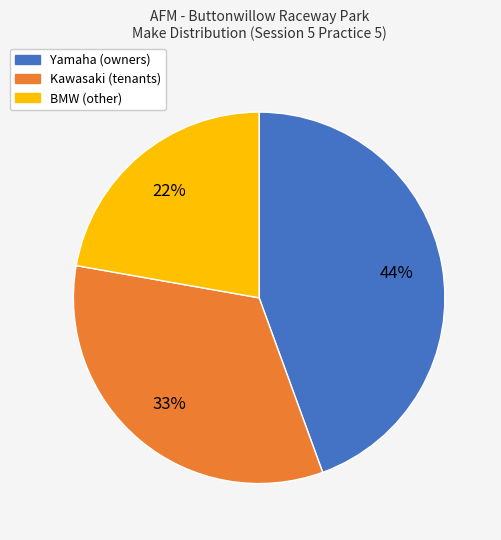

Does any single category account for the majority?

No